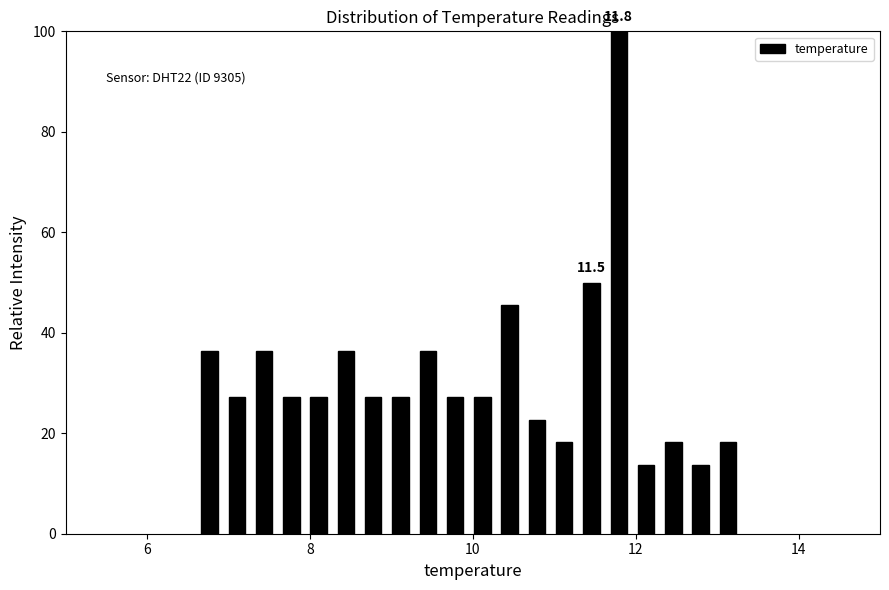

Read against the x-axis, roughly where is the centre of the tallest bar?

11.8